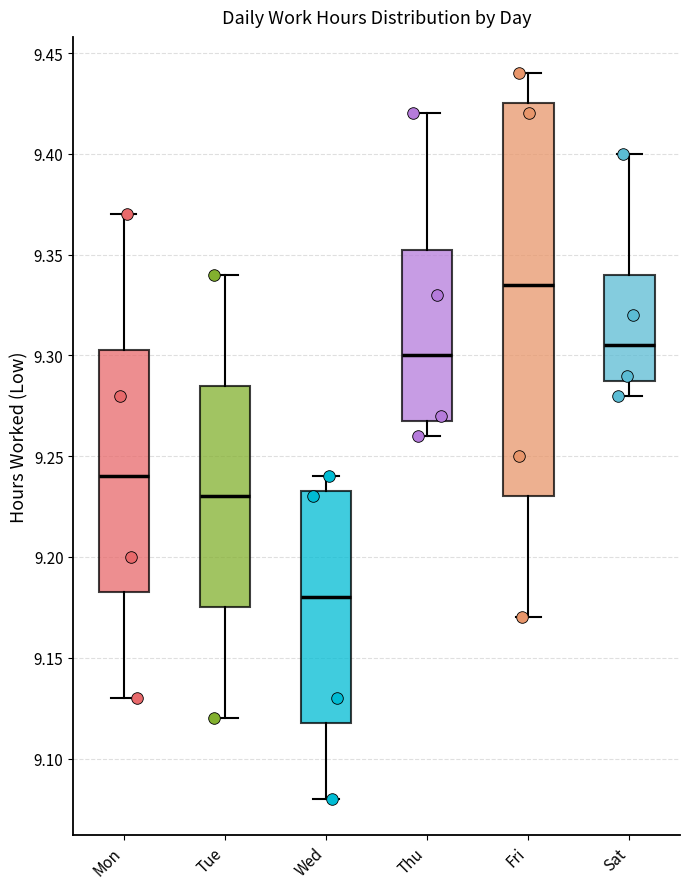

Reading left to right, transcribe this box plot: for each box, give where its median line is, the range the box spans, and where its two whiskers end, as read against the y-axis. The values are not printed on the chart, so give them approximately, as read against the axis.

Mon: median 9.240, box 9.185 to 9.305, whiskers 9.130 to 9.370
Tue: median 9.230, box 9.175 to 9.285, whiskers 9.120 to 9.340
Wed: median 9.180, box 9.120 to 9.235, whiskers 9.080 to 9.240
Thu: median 9.300, box 9.270 to 9.355, whiskers 9.260 to 9.420
Fri: median 9.335, box 9.230 to 9.425, whiskers 9.170 to 9.440
Sat: median 9.305, box 9.290 to 9.340, whiskers 9.280 to 9.400